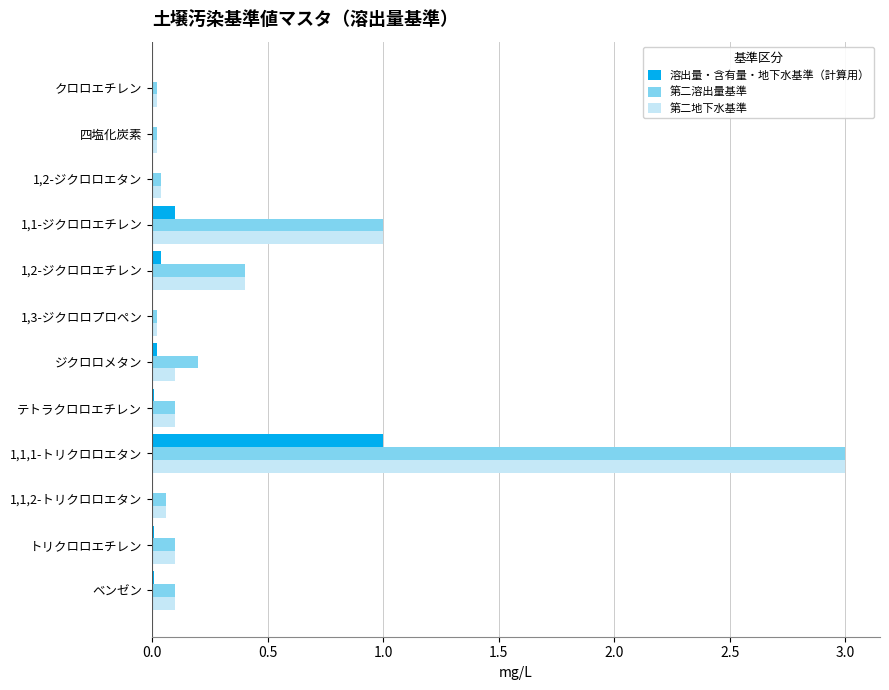

Is the value of 第二地下水基準 at 1,1-ジクロロエチレン greater than the value of 溶出量・含有量・地下水基準（計算用） at 1,1-ジクロロエチレン?

Yes